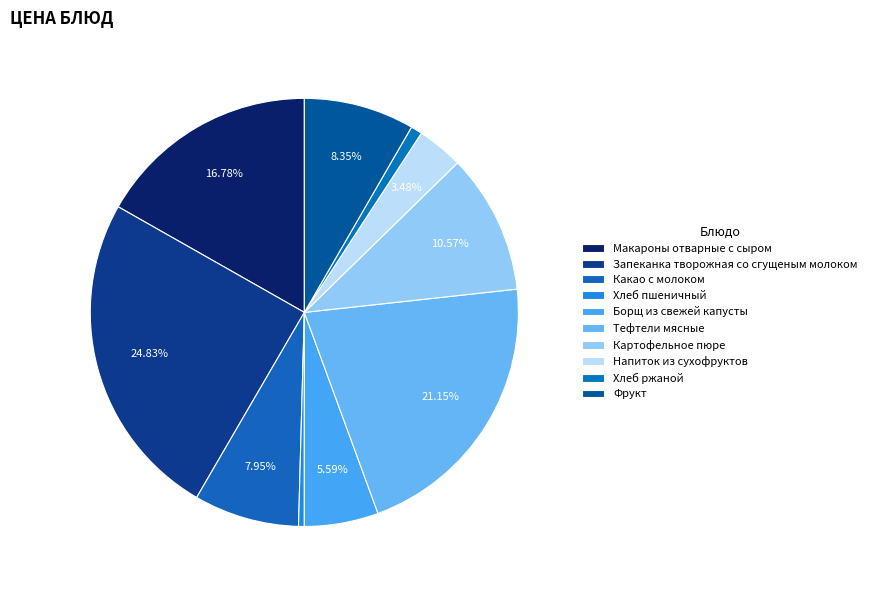

Which has a higher value, Борщ из свежей капусты or Картофельное пюре?

Картофельное пюре